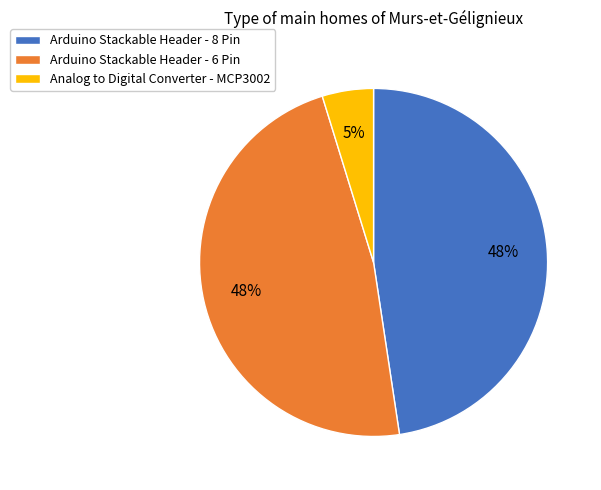

To the nearest percent, what percentage of the pie is Arduino Stackable Header - 8 Pin?

48%